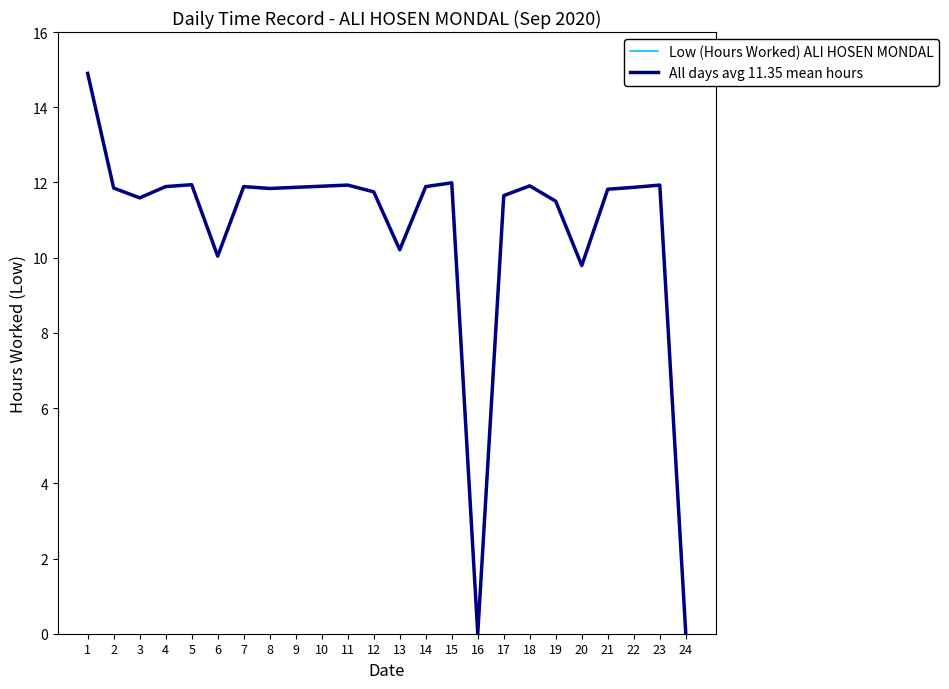

Is it true that Low (Hours Worked) ALI HOSEN MONDAL equals 11.9 at 10?

True